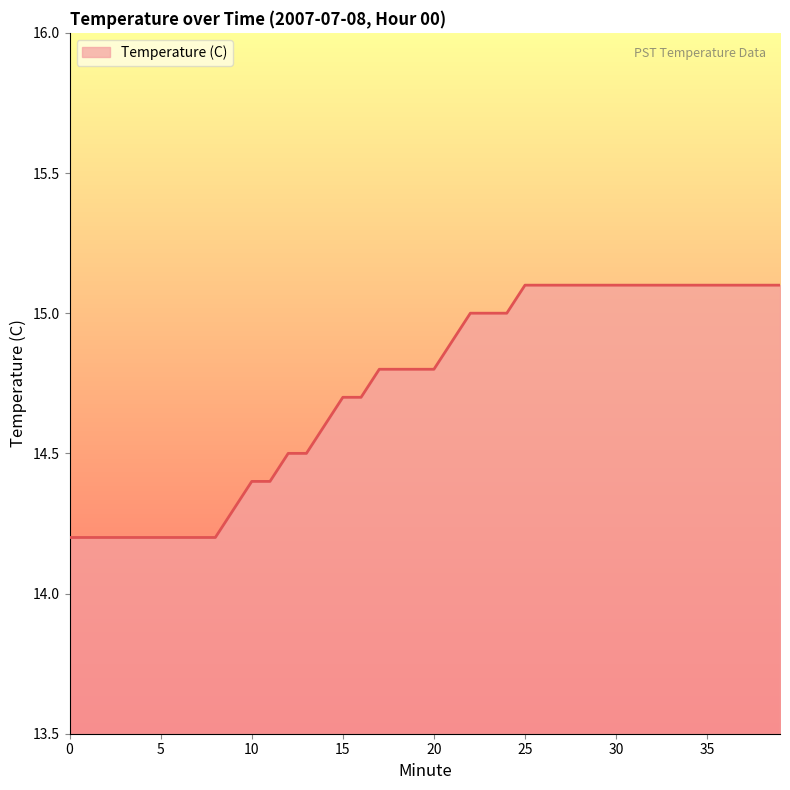

What is the maximum value shown in the chart?

15.1